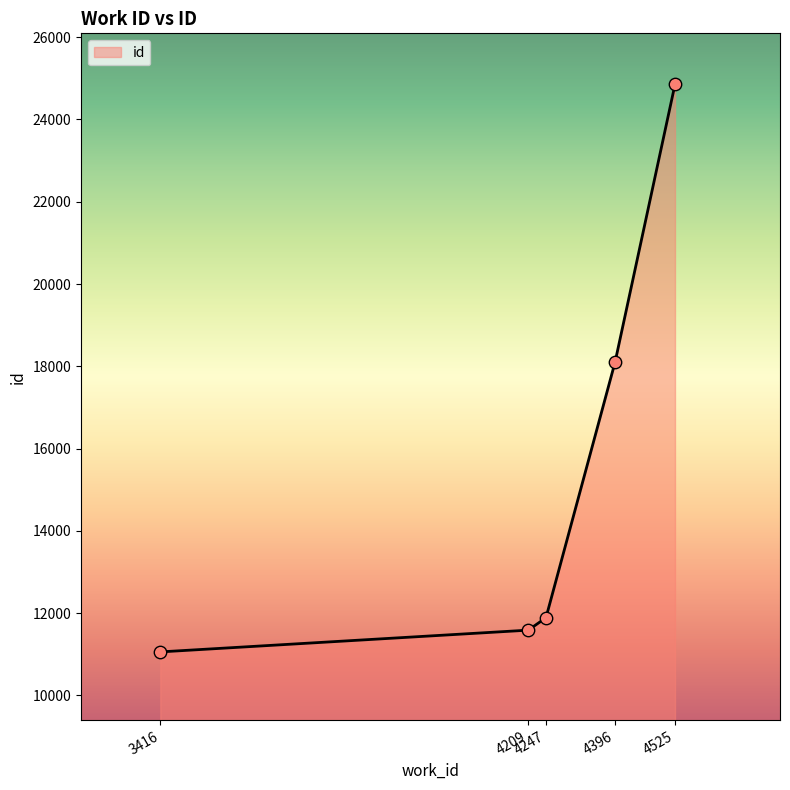

Approximately how many times larger is the value at 3416 compared to 4247?

0.9